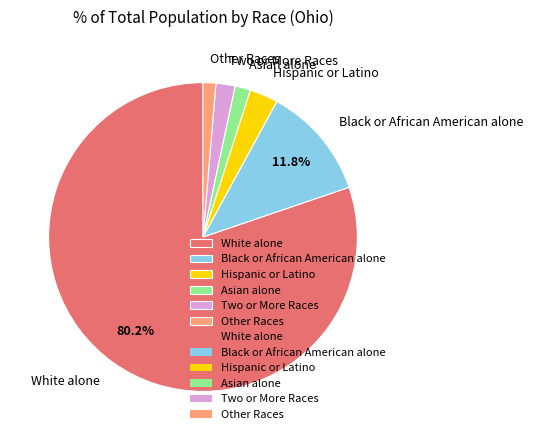

How many slices are in this pie chart?

6